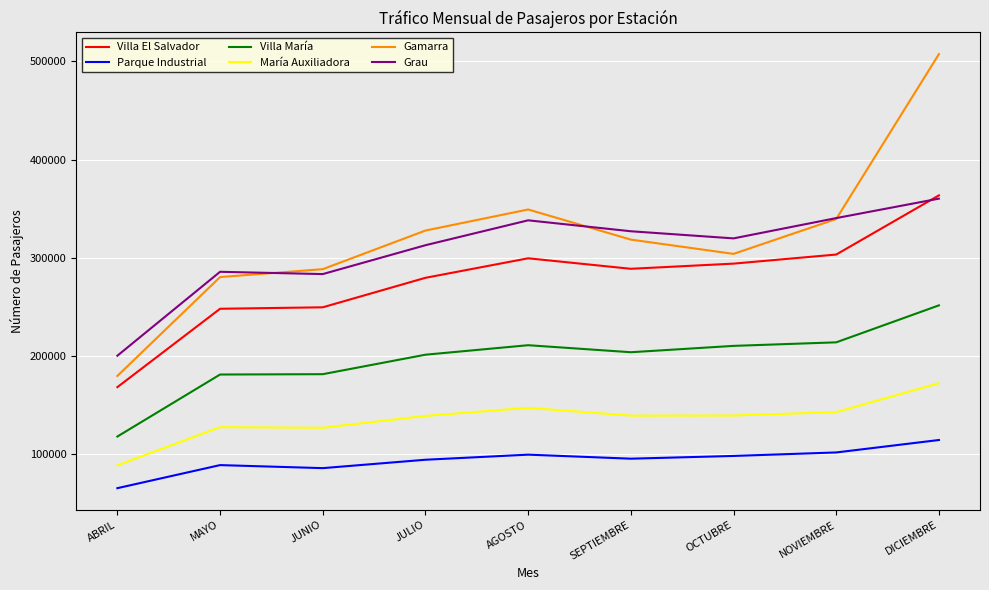

Between OCTUBRE and NOVIEMBRE, which series saw the biggest shift?

Gamarra